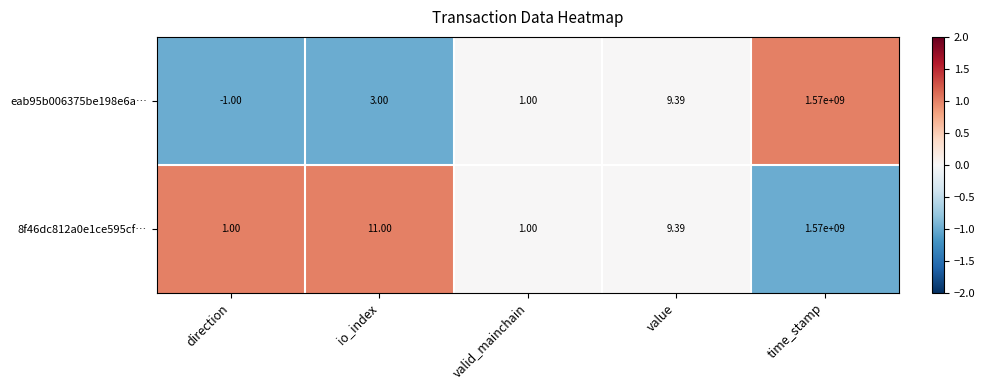

How many data points in 8f46dc812a0e1ce595cf… are above 9?

3